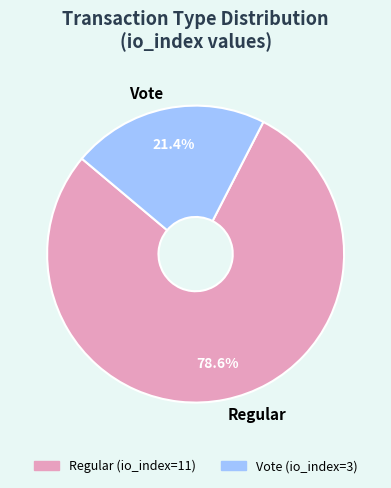

What is the smallest slice in the pie chart?

Vote